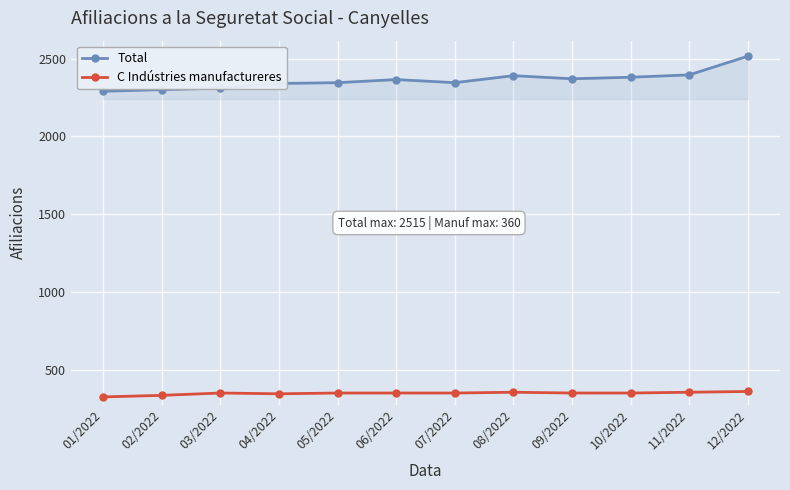

What is the total value across all series at 02/2022?

2635